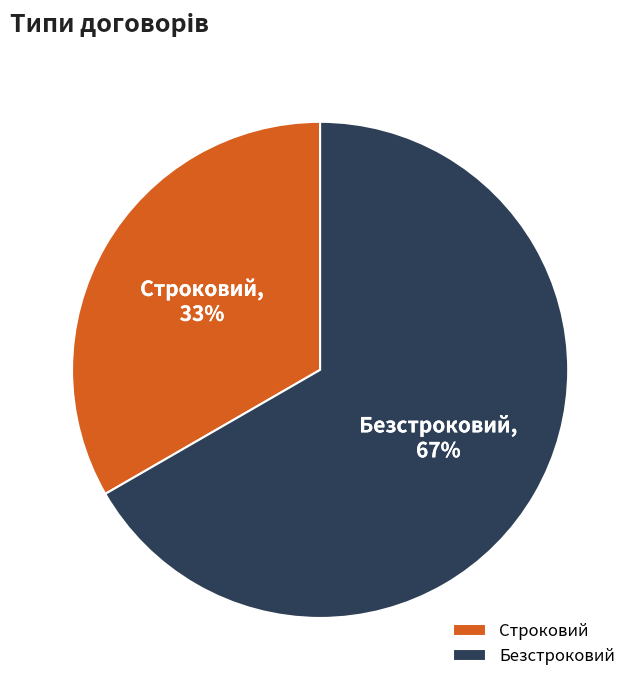

To the nearest percent, what portion does Строковий represent?

33%